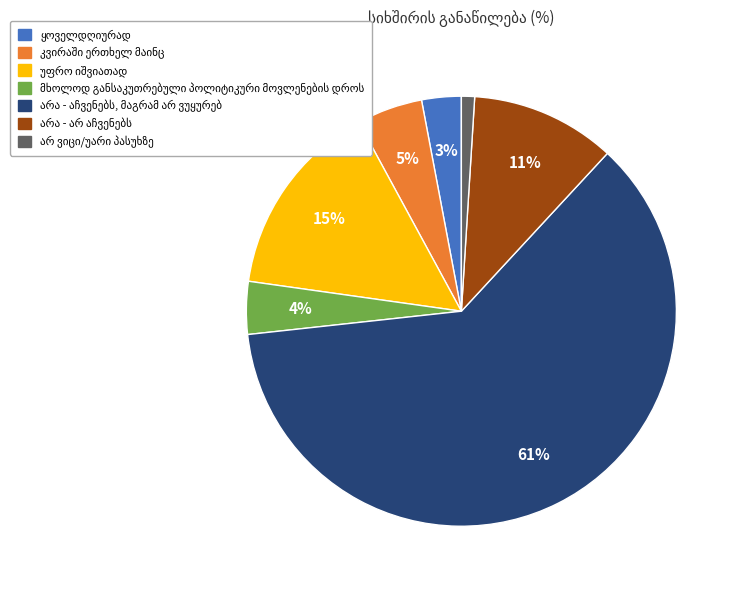

To the nearest percent, what is the average slice percentage?

14%